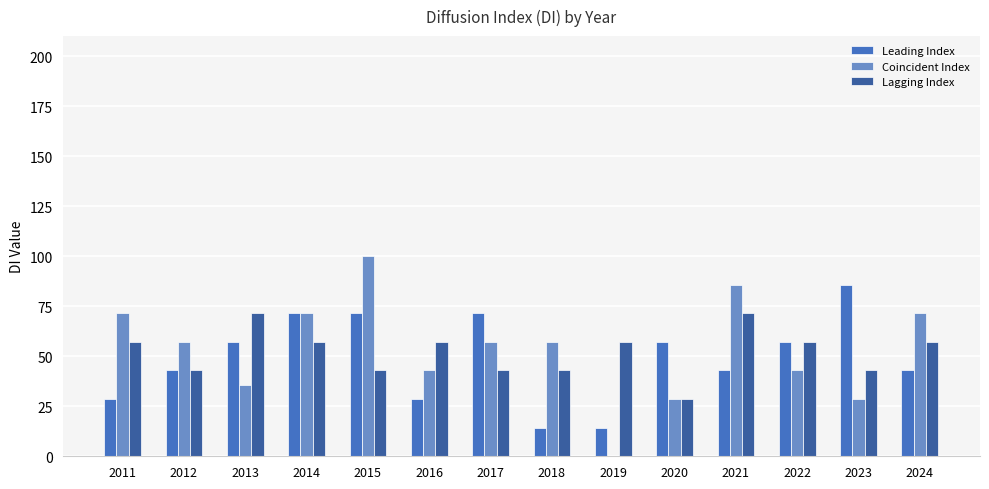

How many categories are shown in the chart?

14